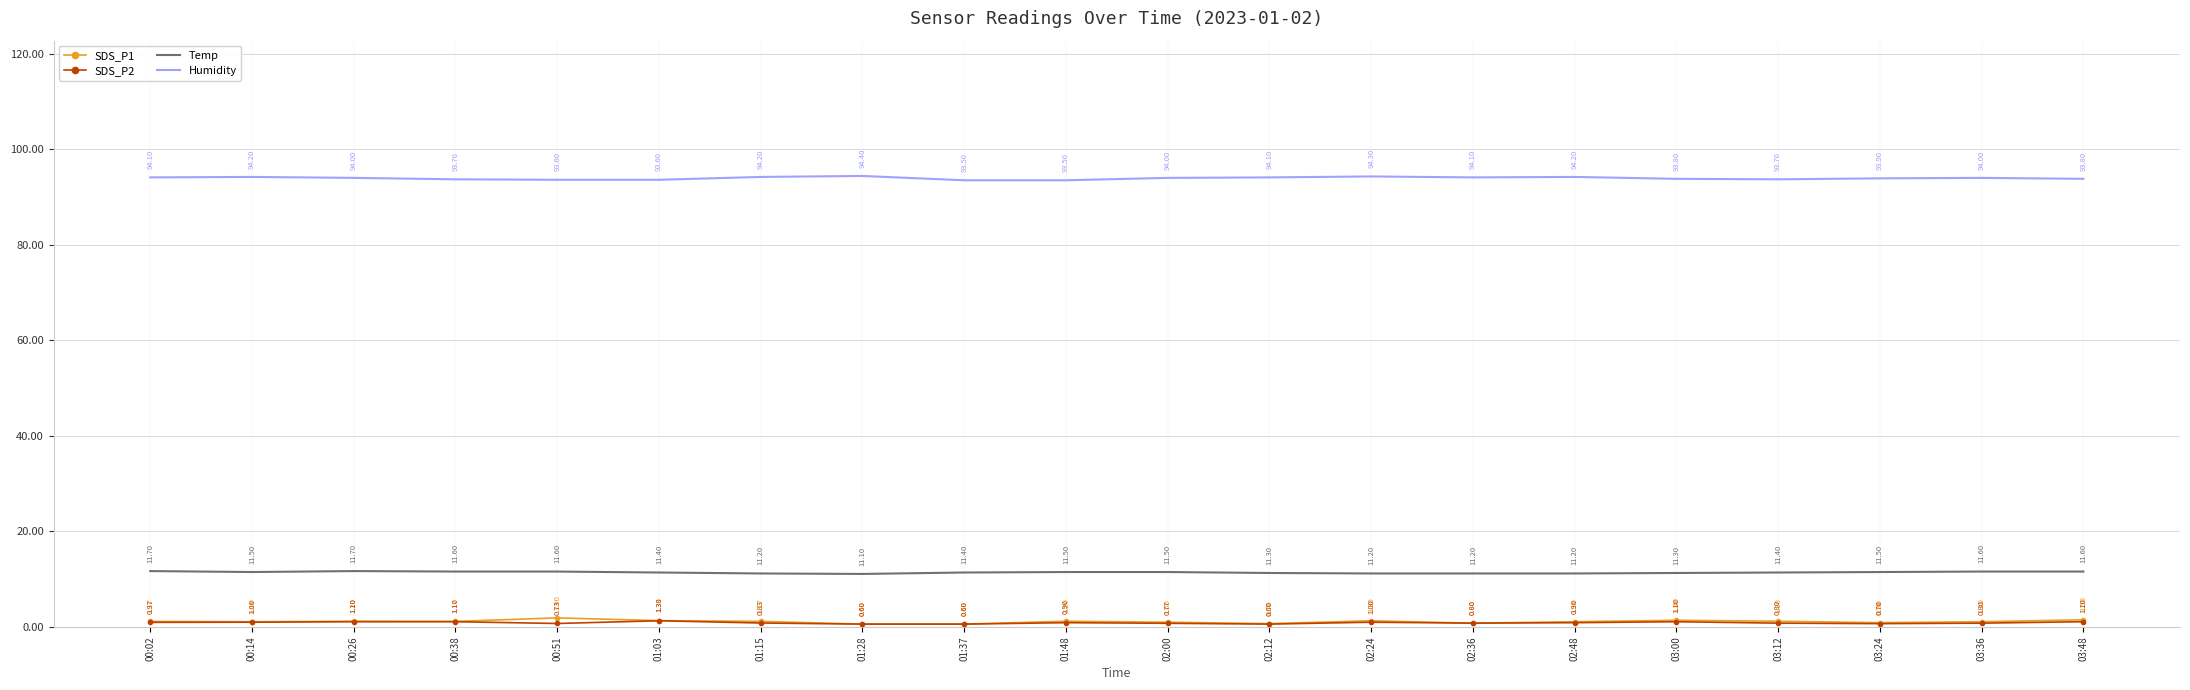

What is the difference between the highest and lowest values at 01:15?

93.4